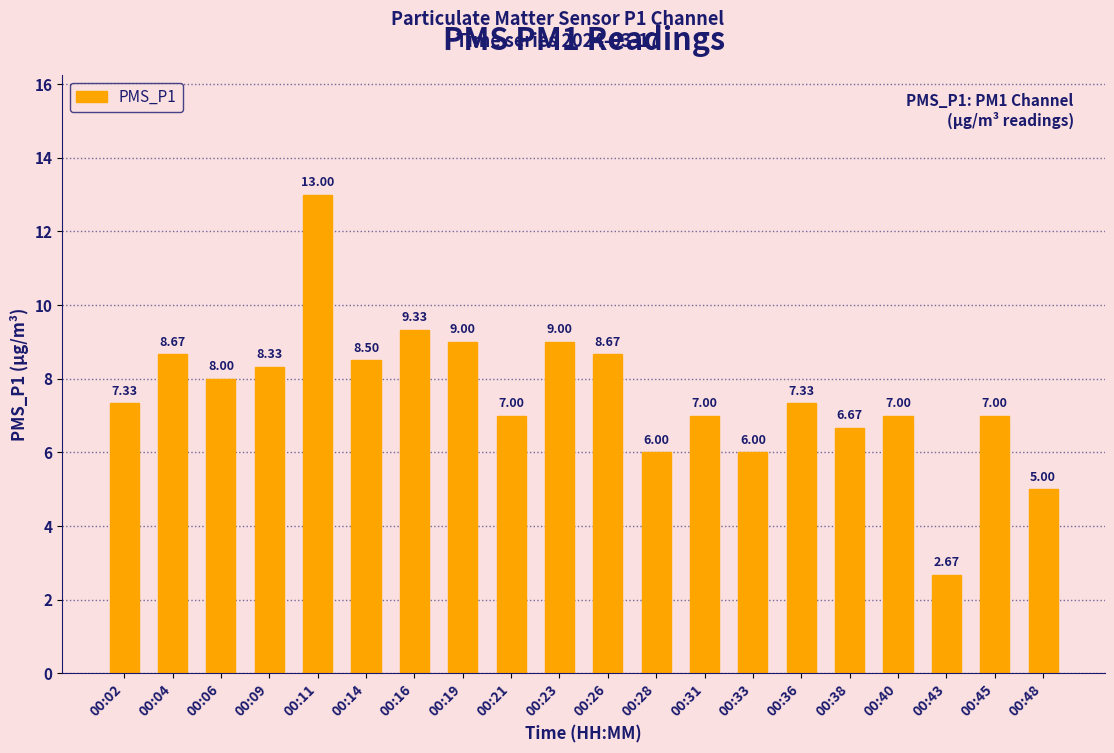

Between 00:09 and 00:43, which is larger?

00:09